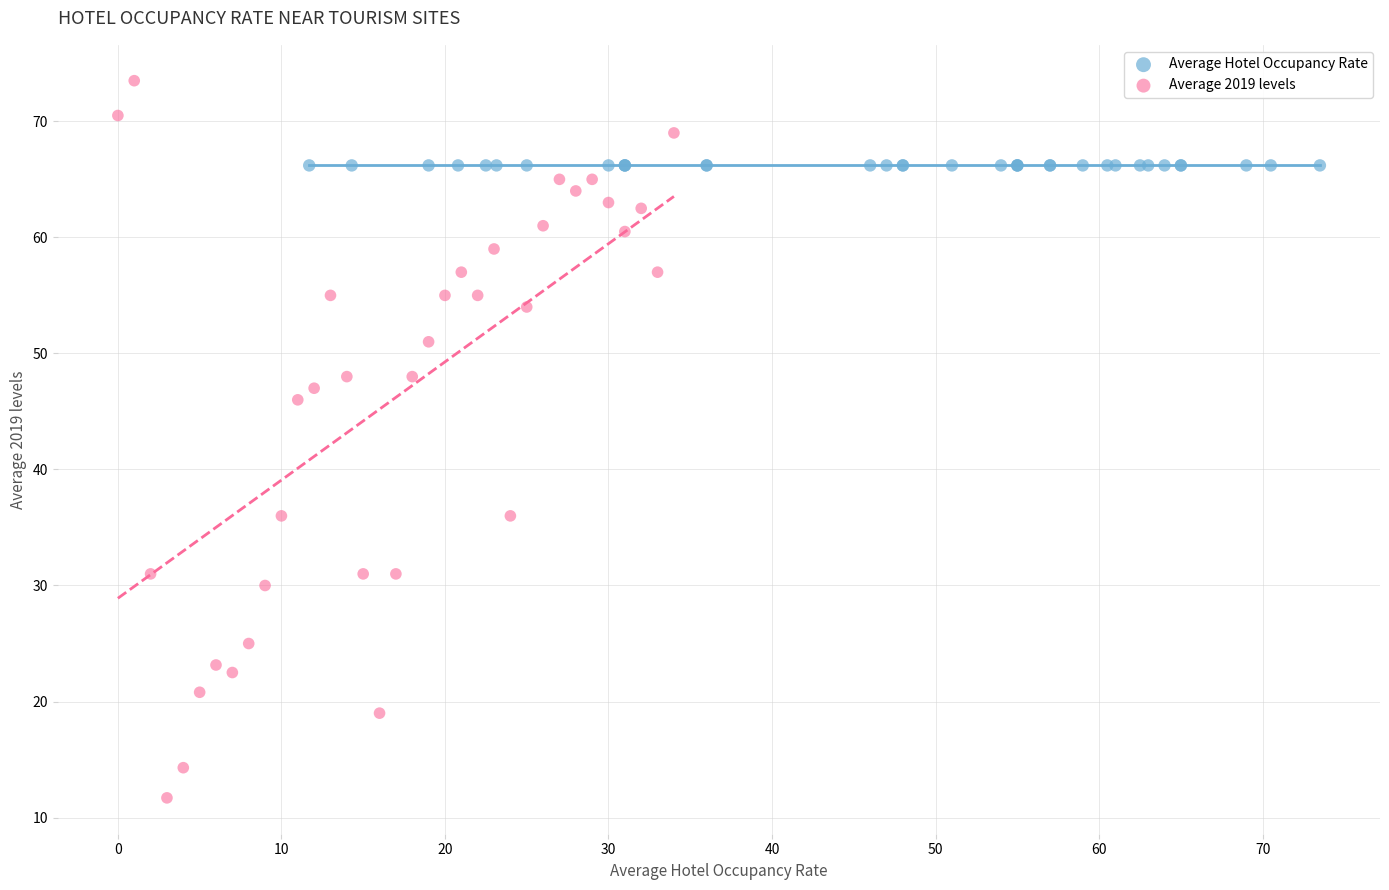

Which series reaches the minimum Y coordinate?

Average 2019 levels